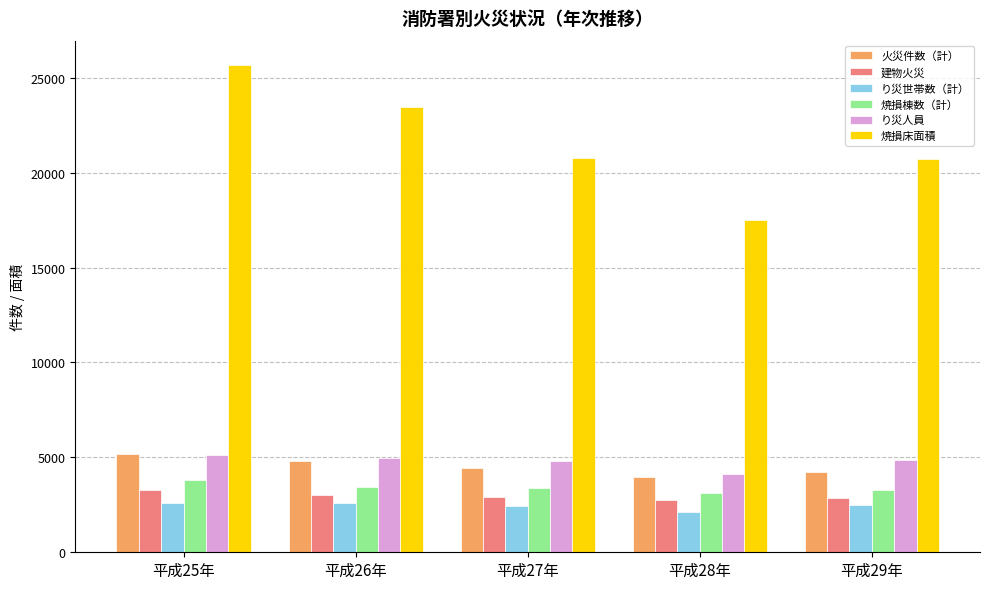

What is the label of the 1st bar from the right?

平成29年